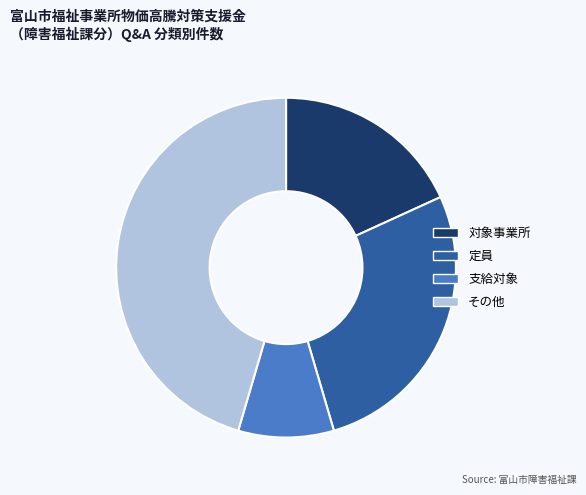

Is there any slice that represents more than half of the pie?

No